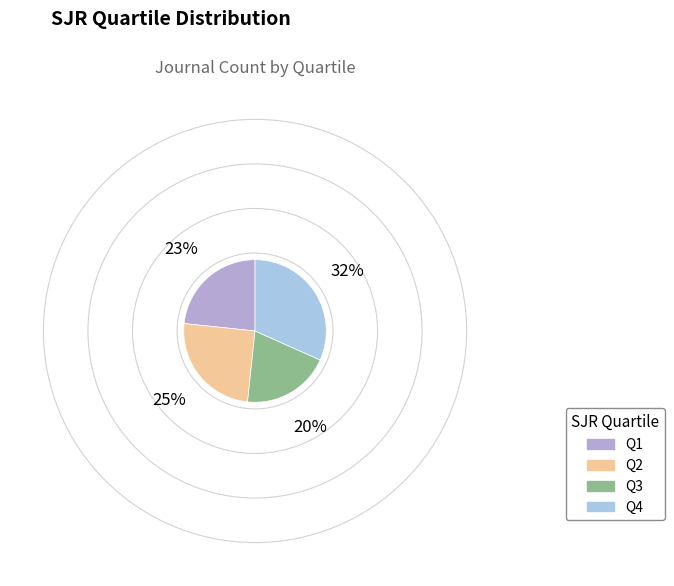

How many segments does this pie chart have?

4